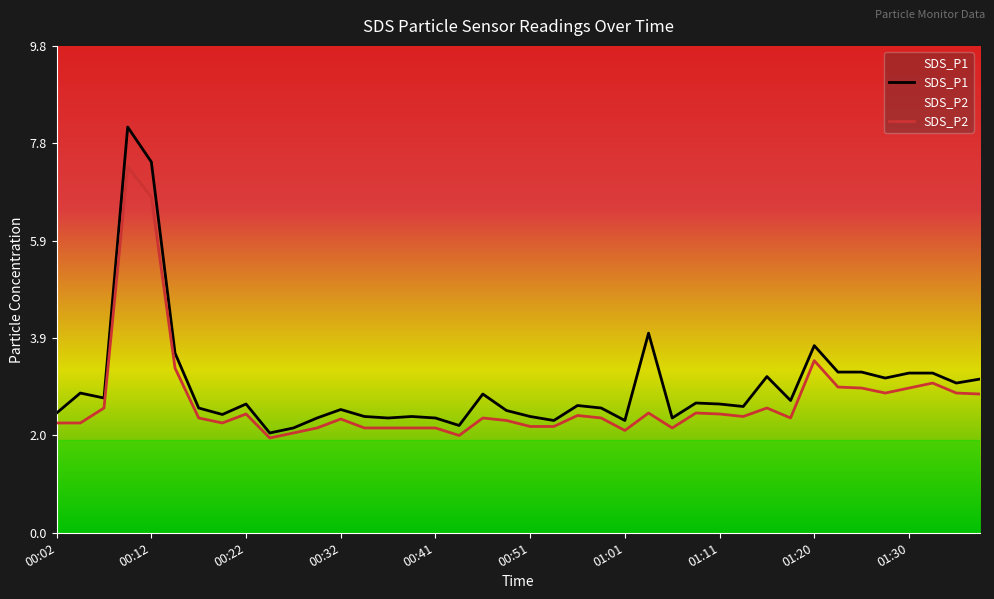

What is the total value across all series at 00:32?

4.8